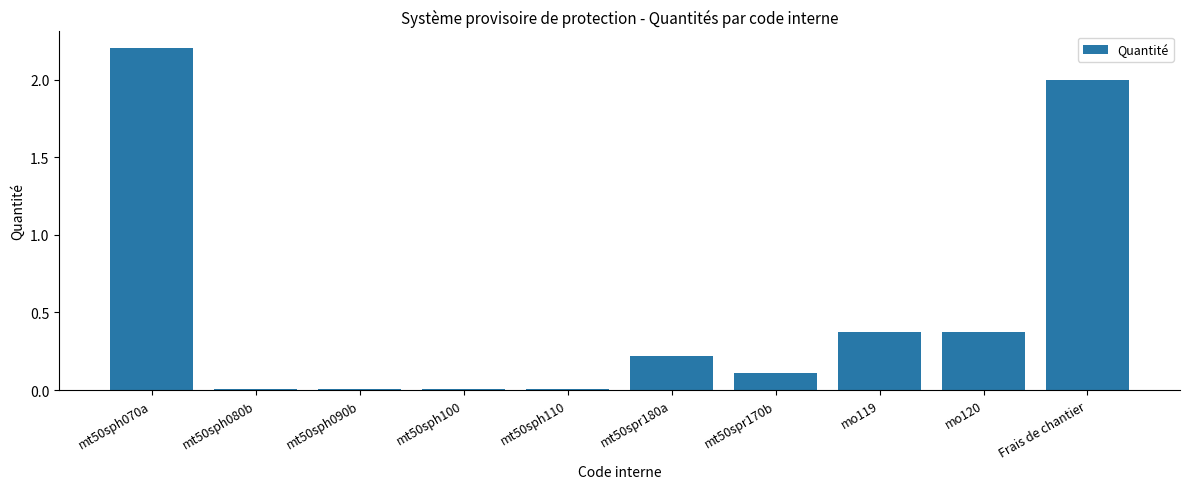

What is the average value?

0.5